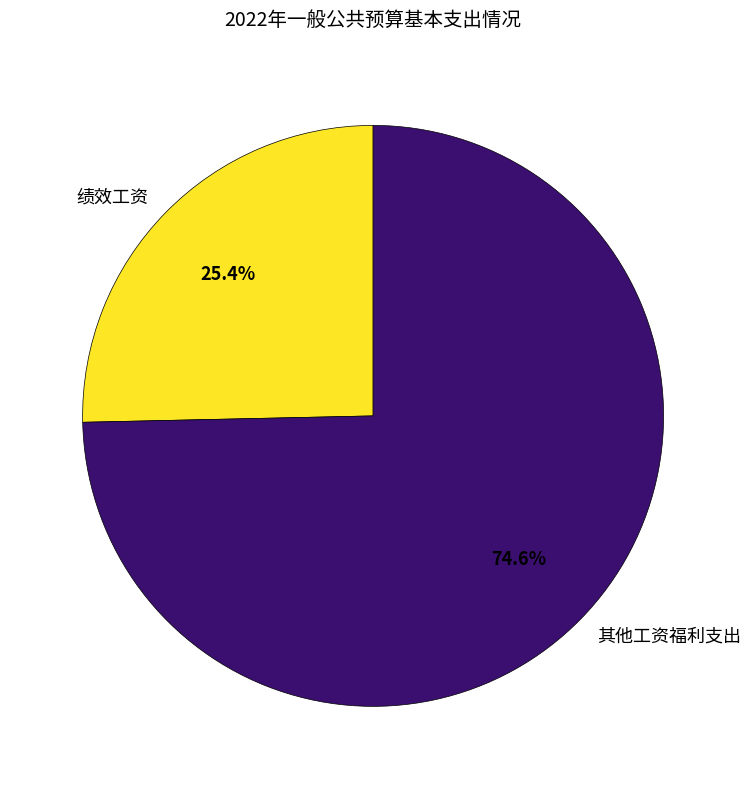

How many slices are in this pie chart?

2